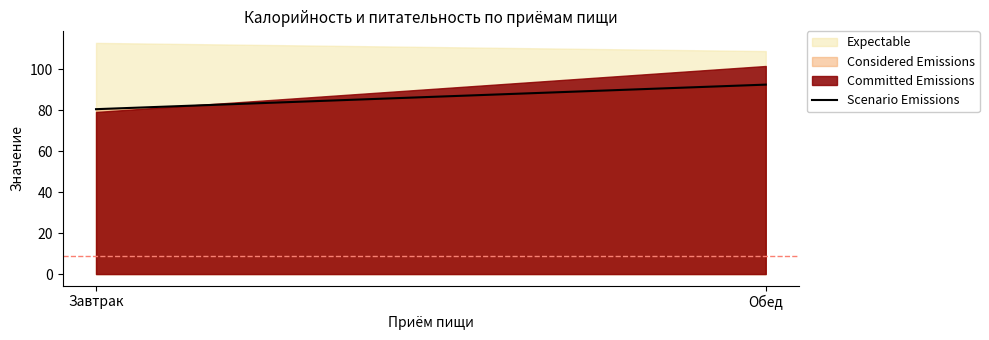

How many categories are shown in the chart?

2